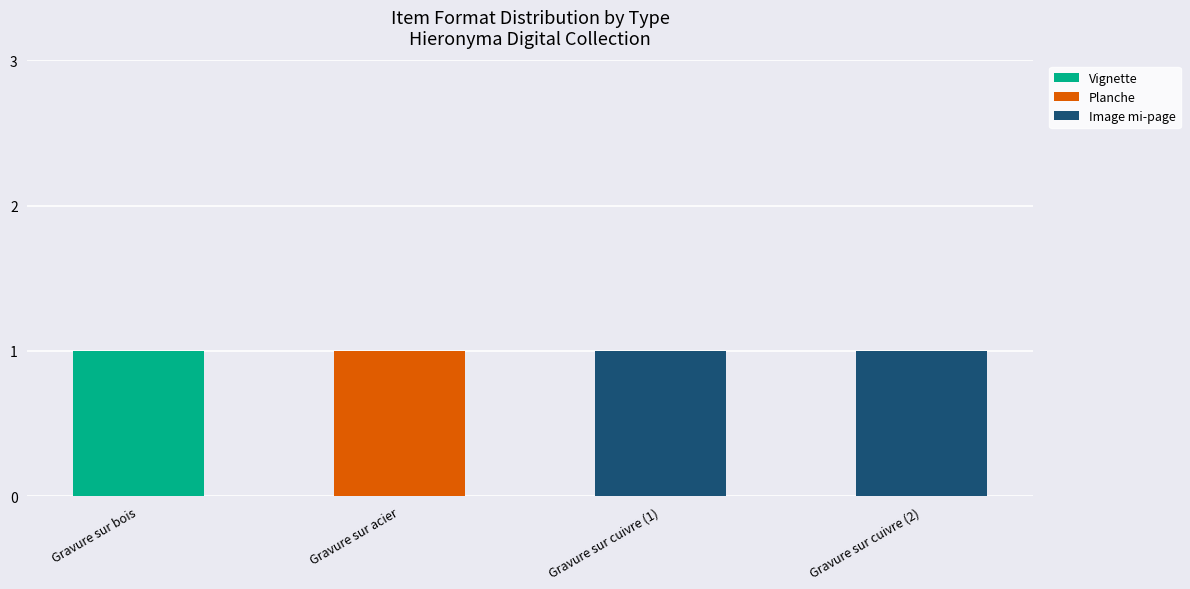

The value of Vignette at Gravure sur cuivre (1) is -1. True or false?

False